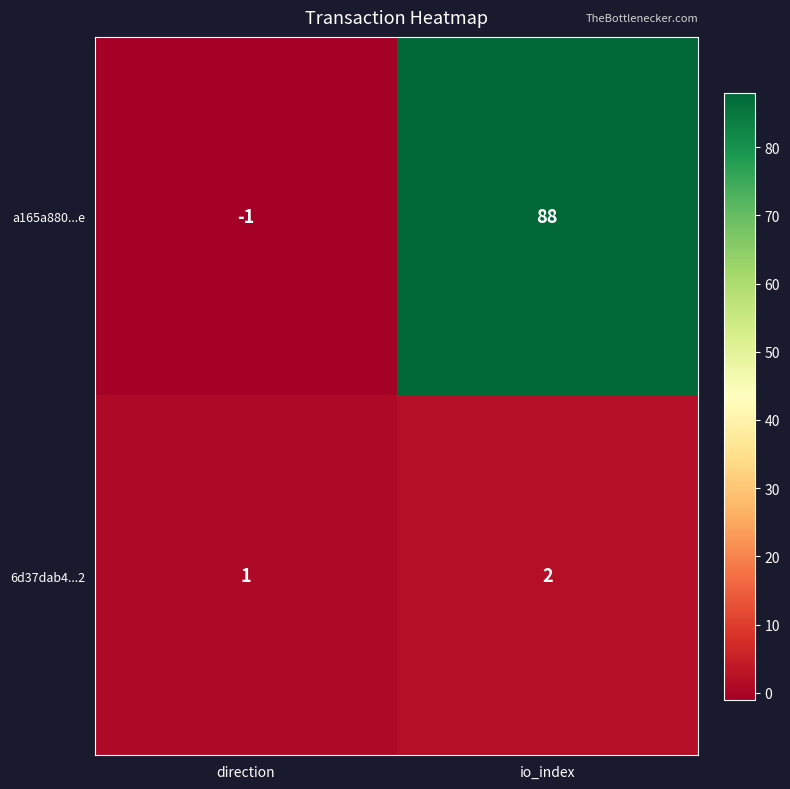

Which series changed the most between direction and io_index?

a165a880...e